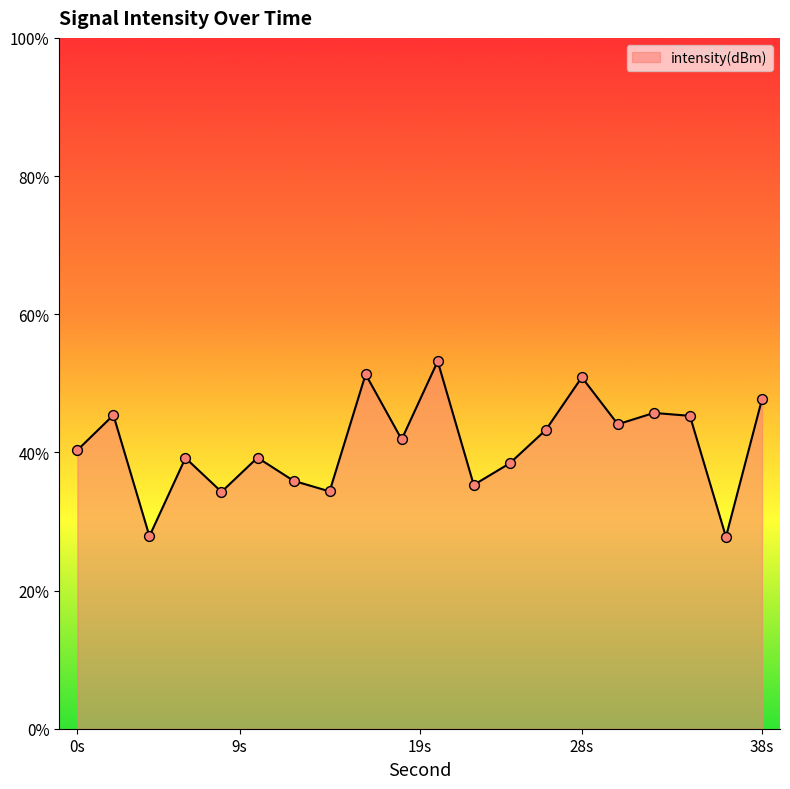

Between 36 and 32, which is larger?

32